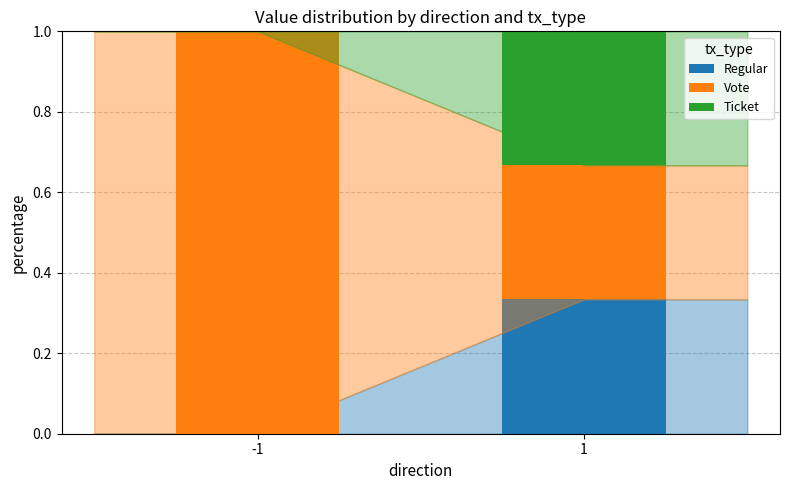

True or false: Regular has a value of -0.1 at -1.

False